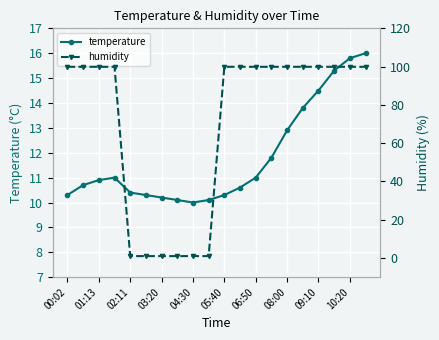

The temperature series shows 12.9 at 08:00. True or false?

True